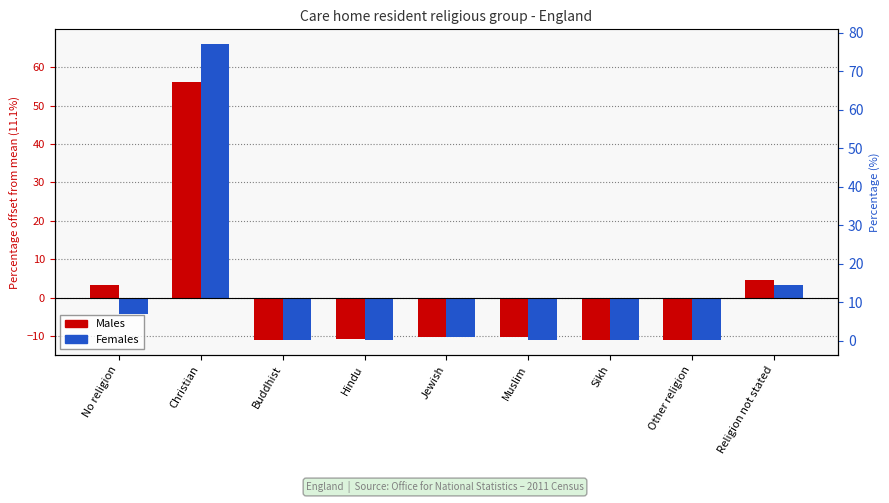

How many bars are there in each group?

2